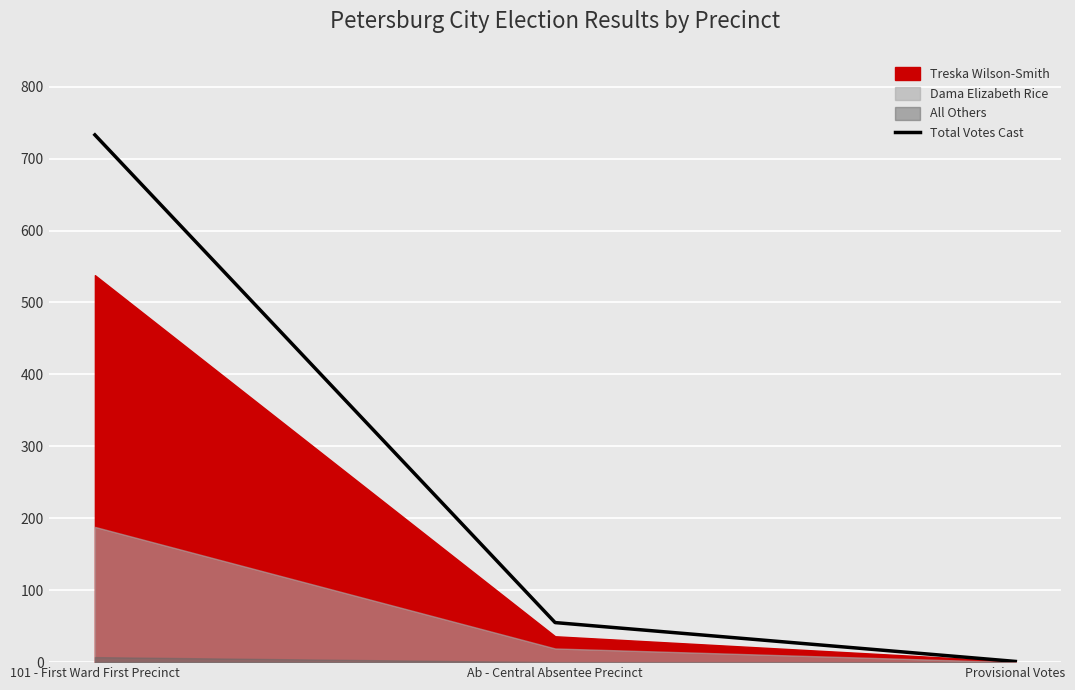

How many data points are less than 55?

1